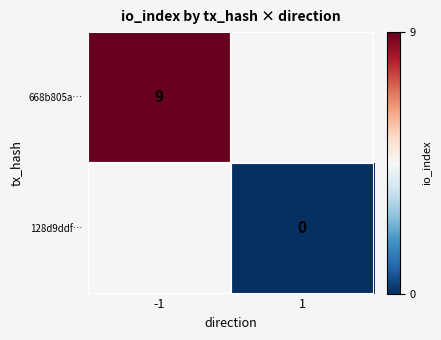

True or false: 668b805a… has a value of 9 at -1.

True